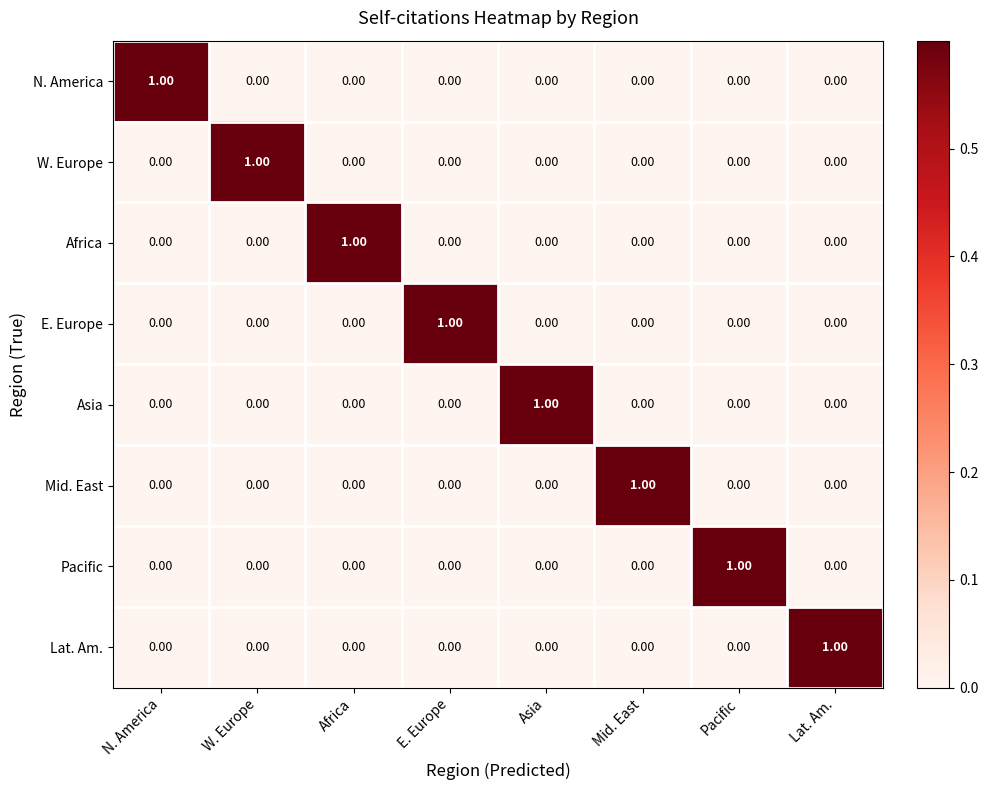

Which category has the highest value in the W. Europe series?

W. Europe